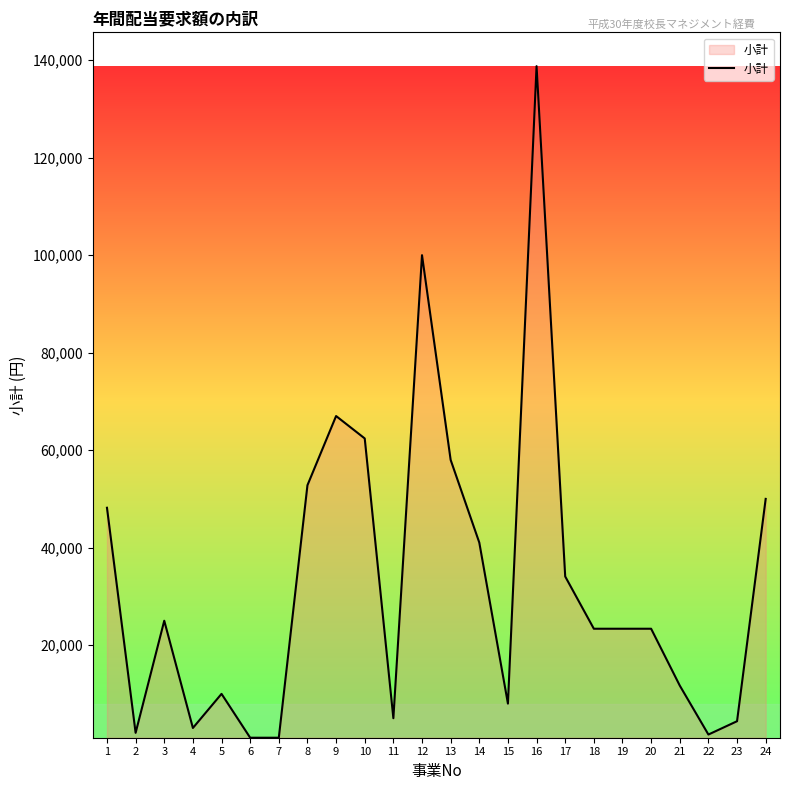

What is the ratio of the value at 9 to the value at 22?

40.6